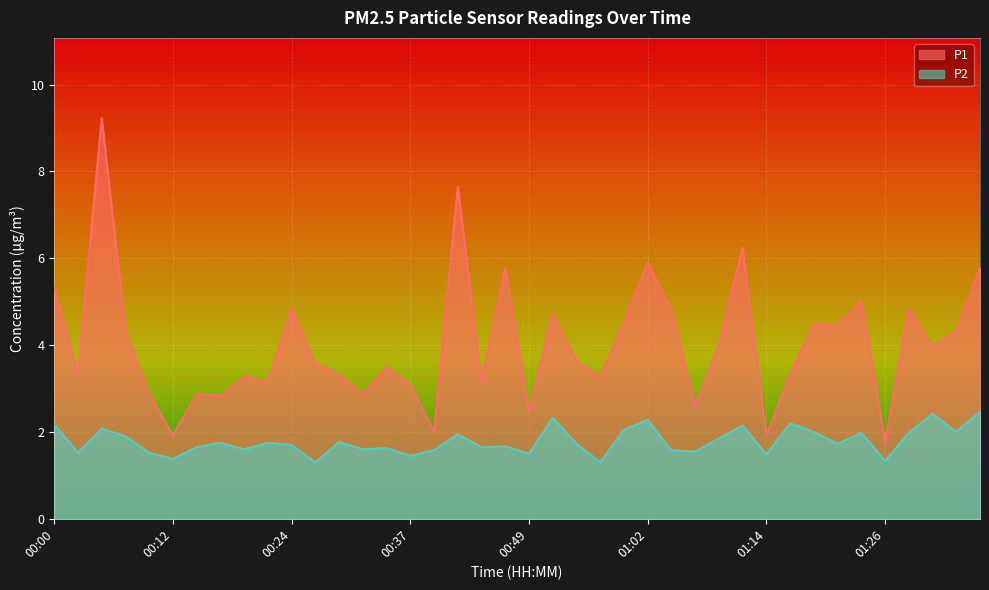

What is the difference between the maximum and minimum values in the P1 series?

7.5